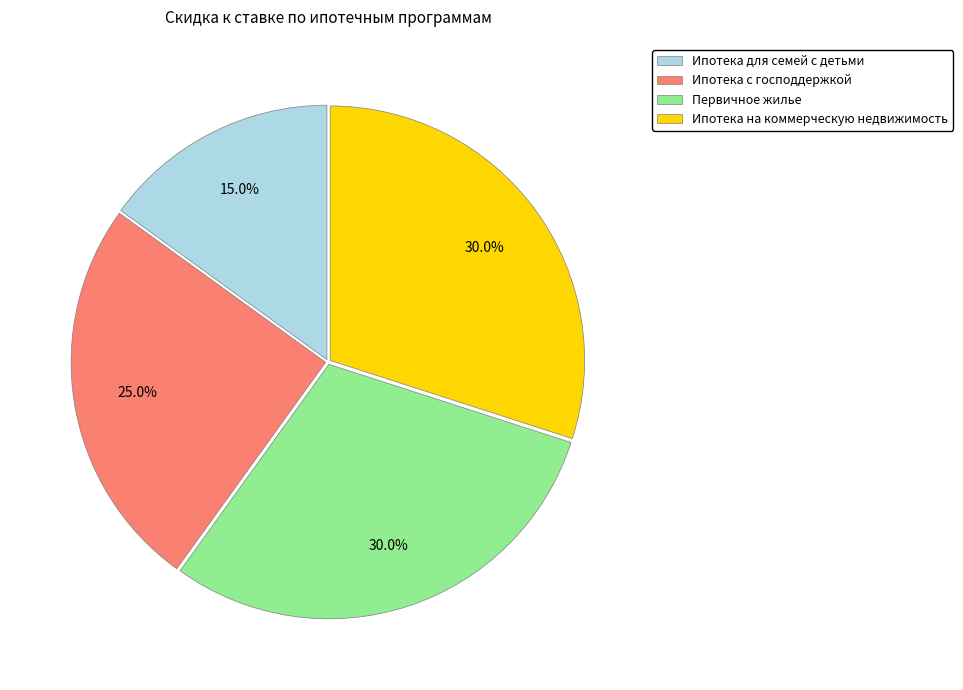

Count the number of slices in the pie.

4